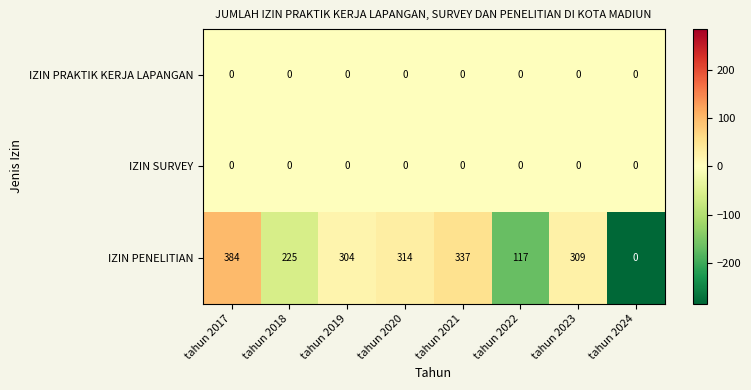

Which series has the largest total across all categories?

IZIN PENELITIAN